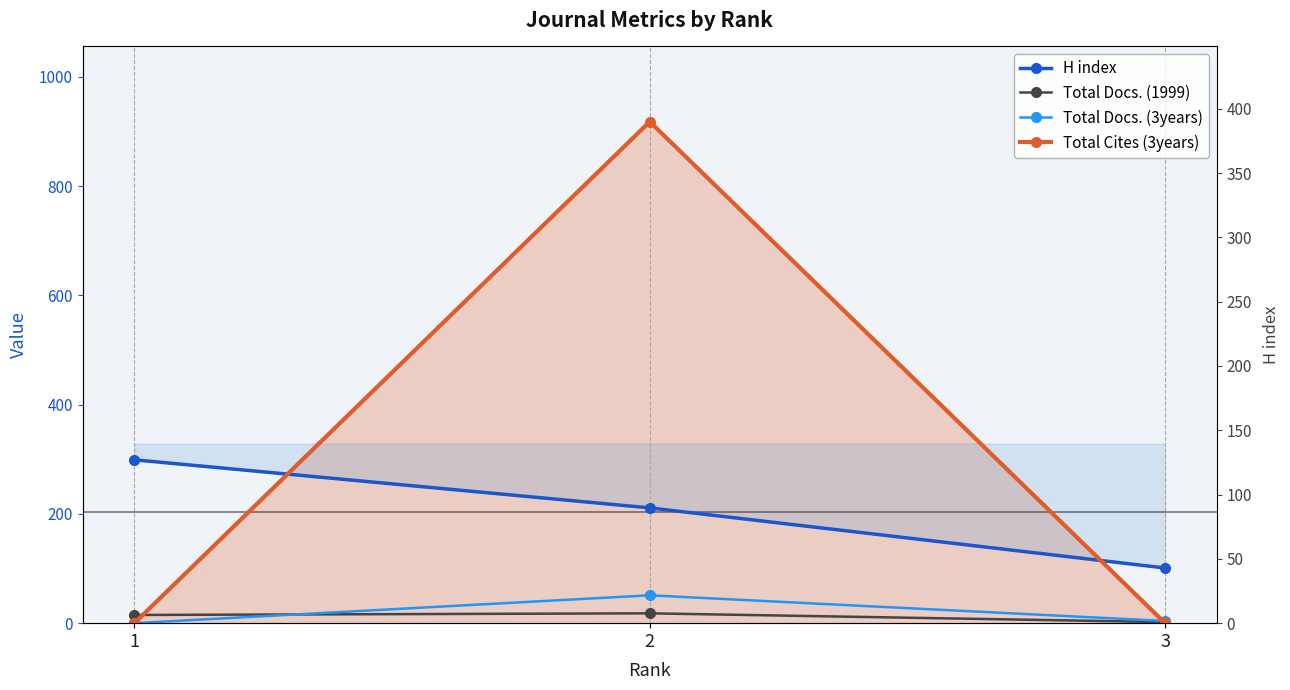

What is the difference between the maximum and minimum values in the Total Docs. (1999) series?

16